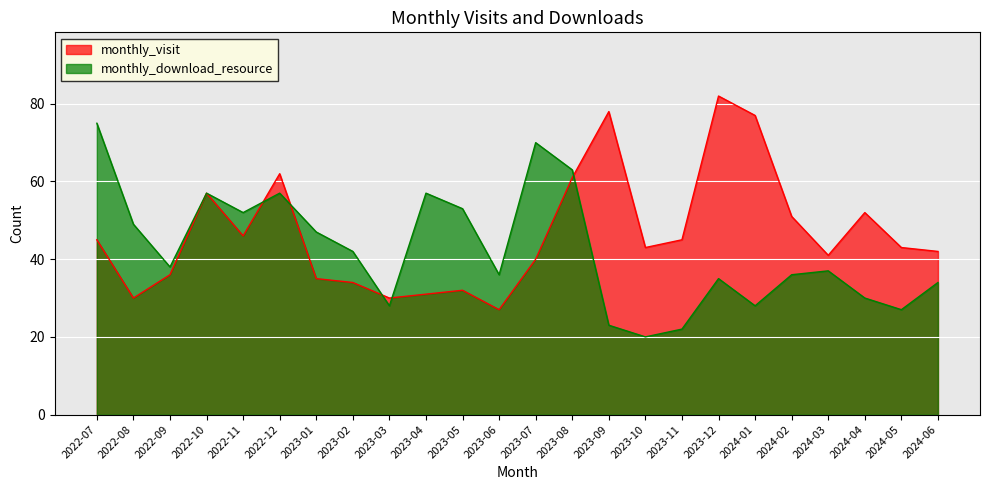

At how many categories does at least one series exceed 70?

4